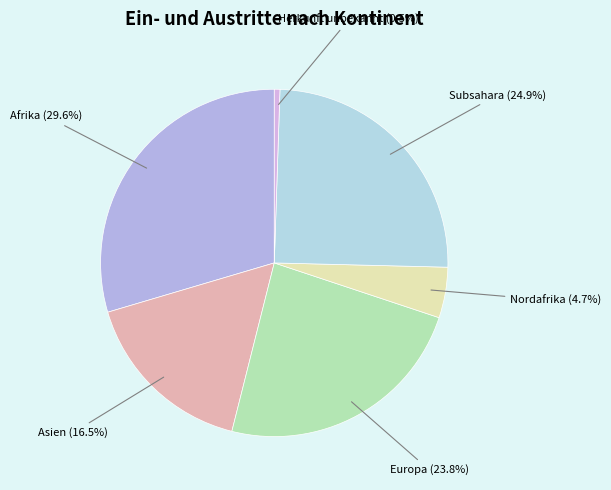

Is Afrika the majority of the pie?

No